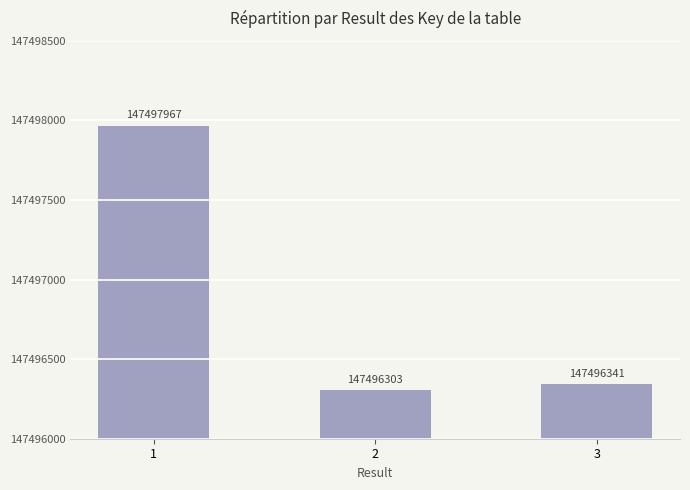

At which category does the chart reach its minimum across all series?

2